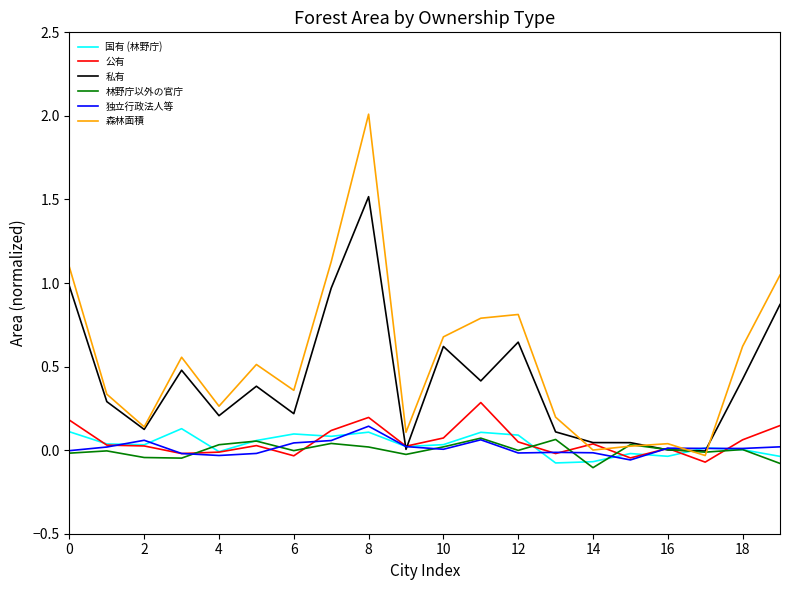

Which series has the largest range (max minus min)?

森林面積